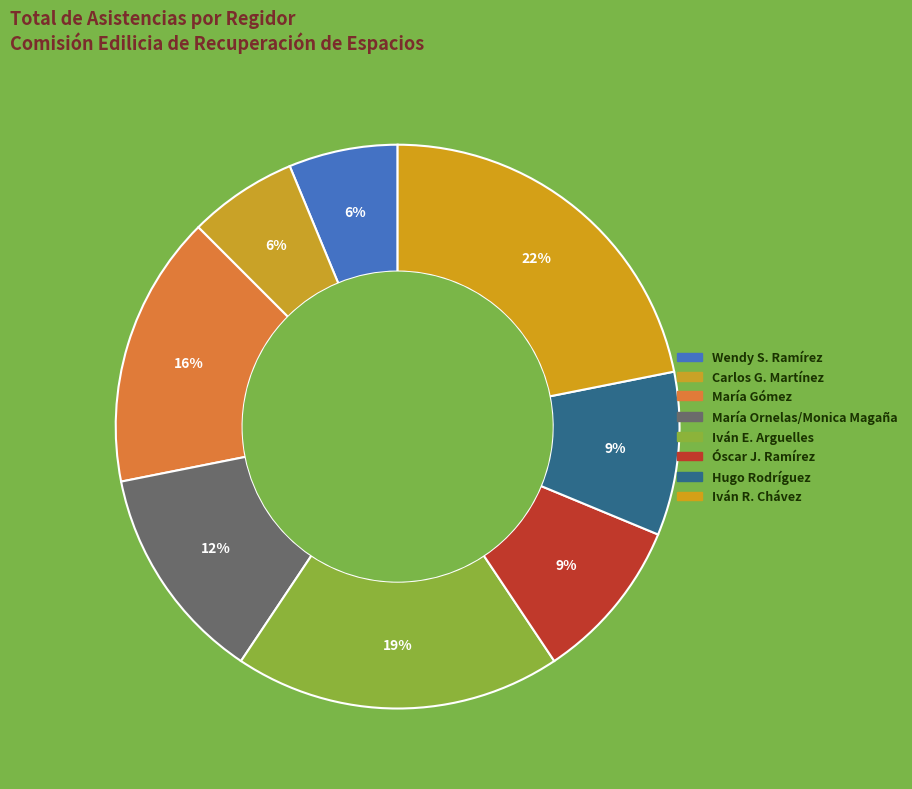

Count the number of slices in the pie.

8